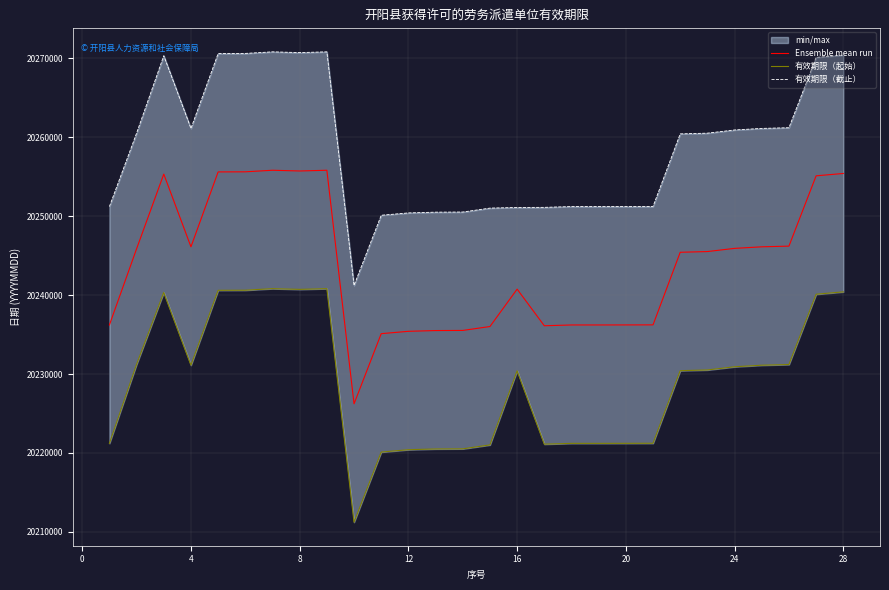

Does the chart have visible grid lines?

Yes